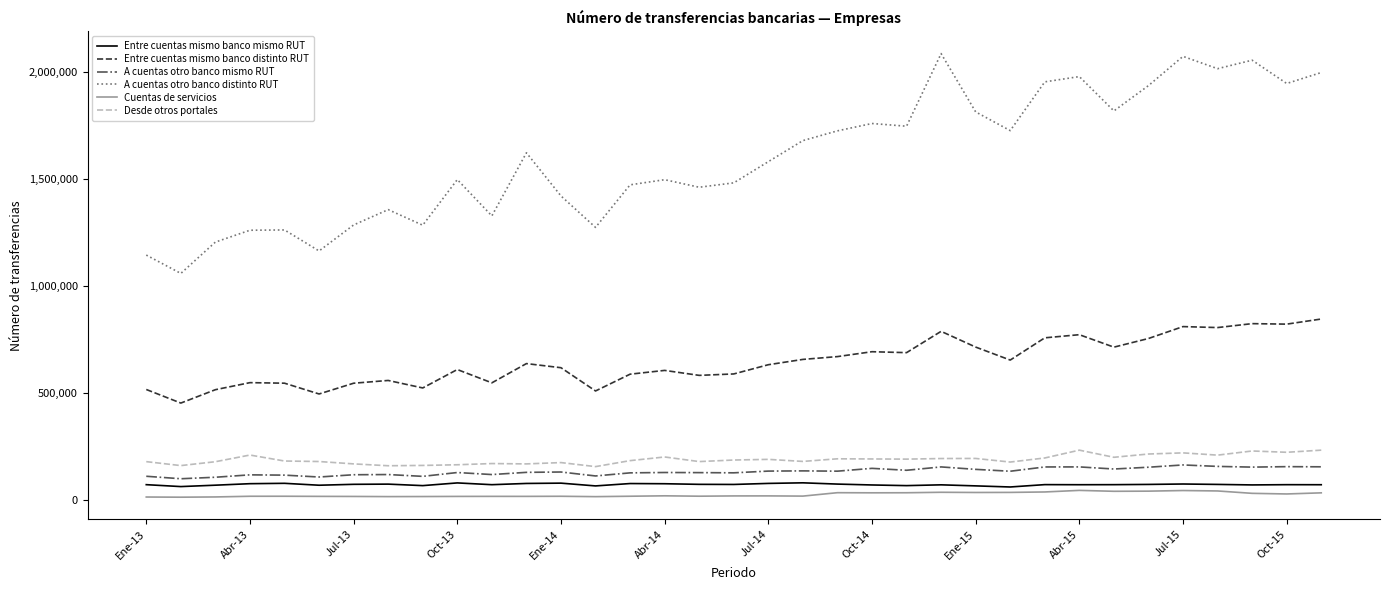

Which series has the largest total across all categories?

A cuentas otro banco distinto RUT